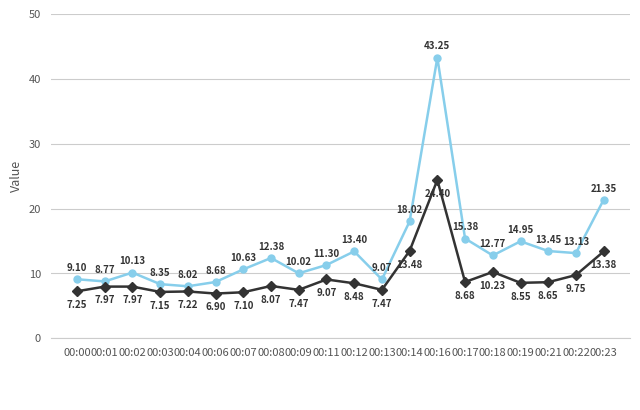

Count the number of categories in the chart.

20